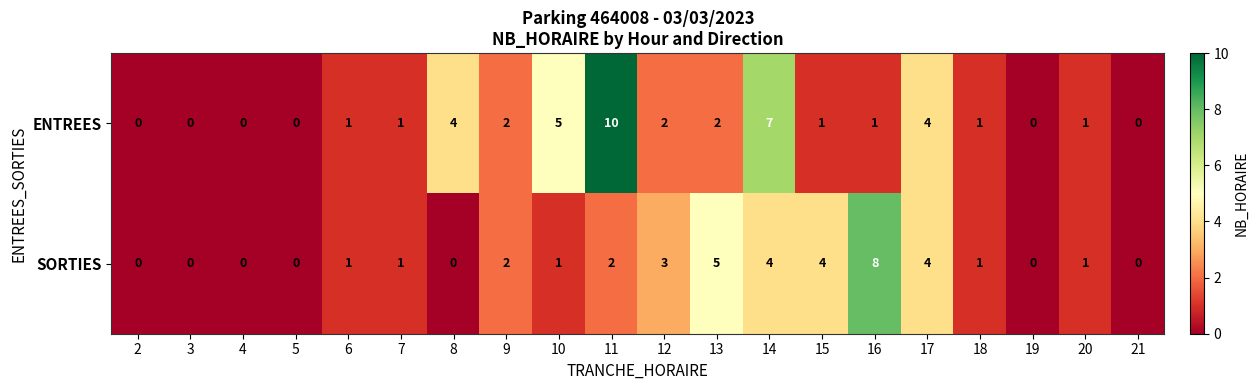

How many data points does each series have?

20